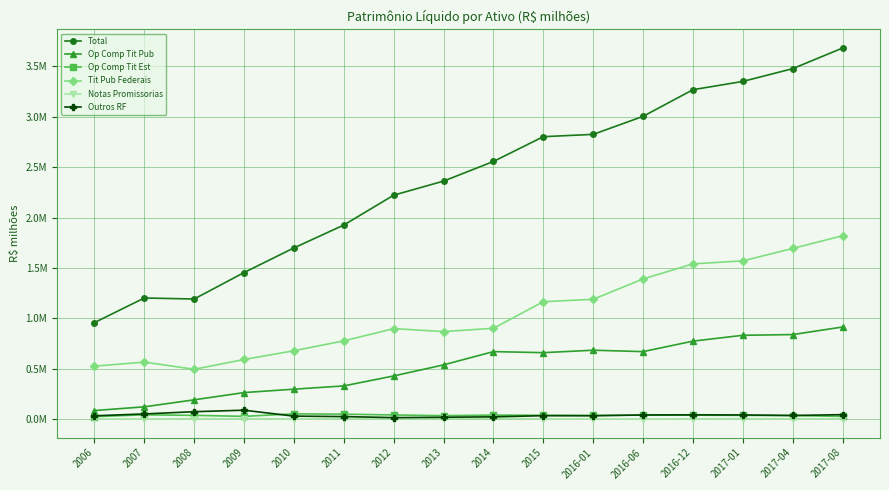

What is the label of the 8th point from the left?

2013